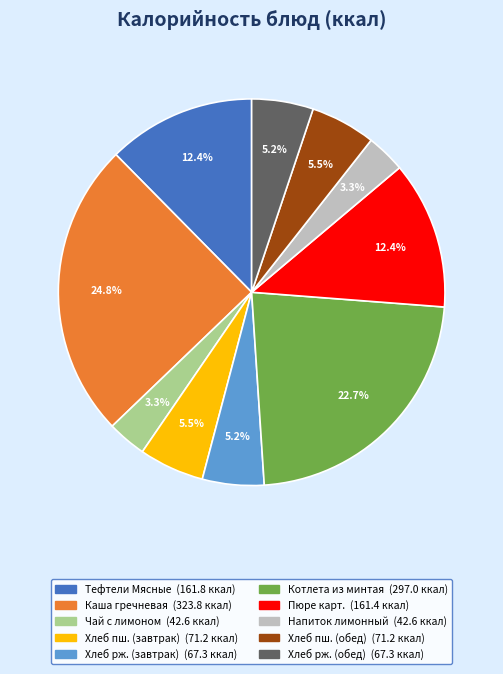

Is there any slice that represents more than half of the pie?

No